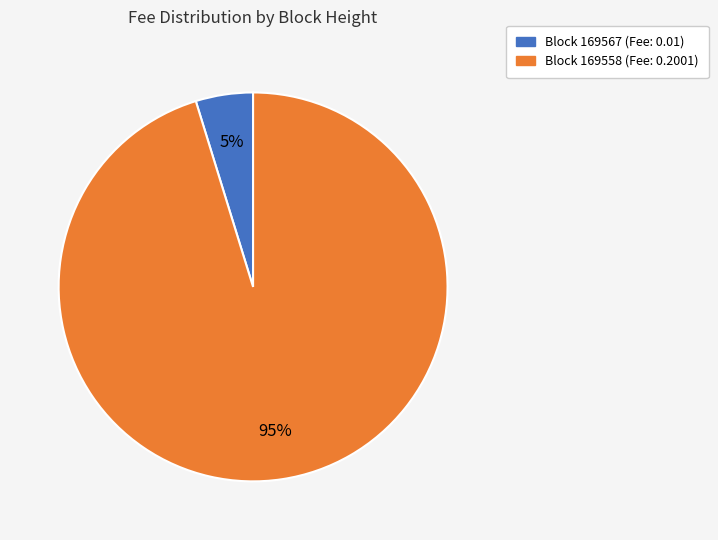

To the nearest percent, what is the average slice percentage?

50%